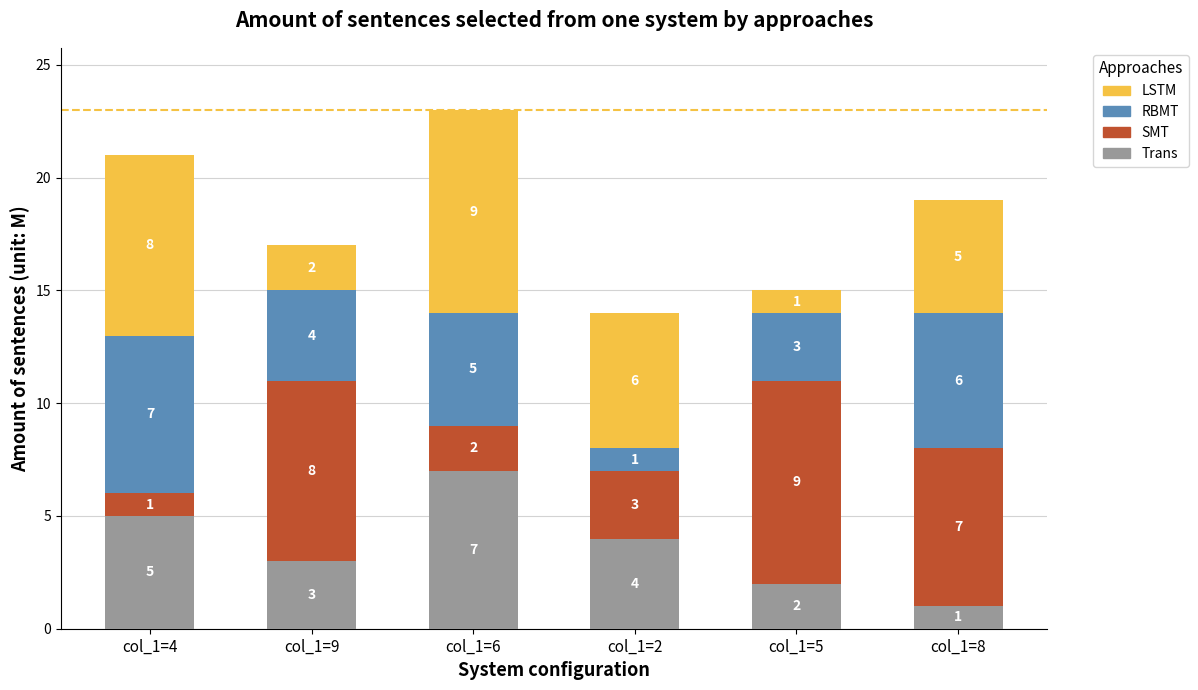

Where is Trans nearest to the value 4?

col_1=2